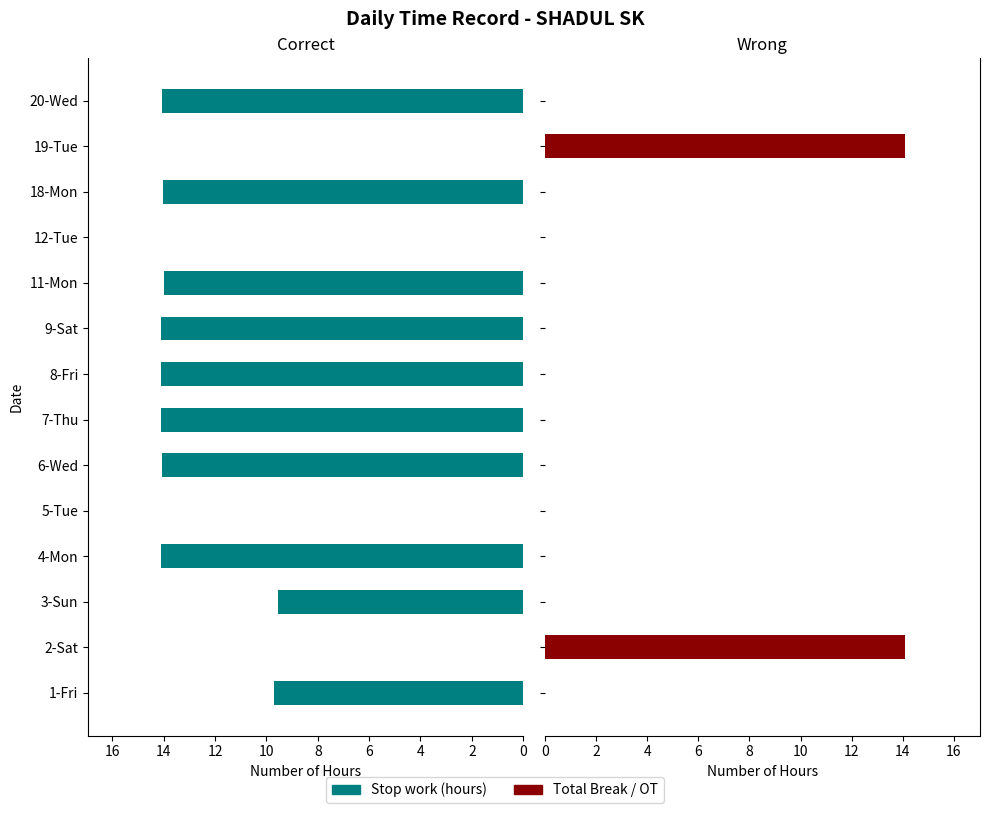

How many data points in Stop work (hours) are above 14?

7